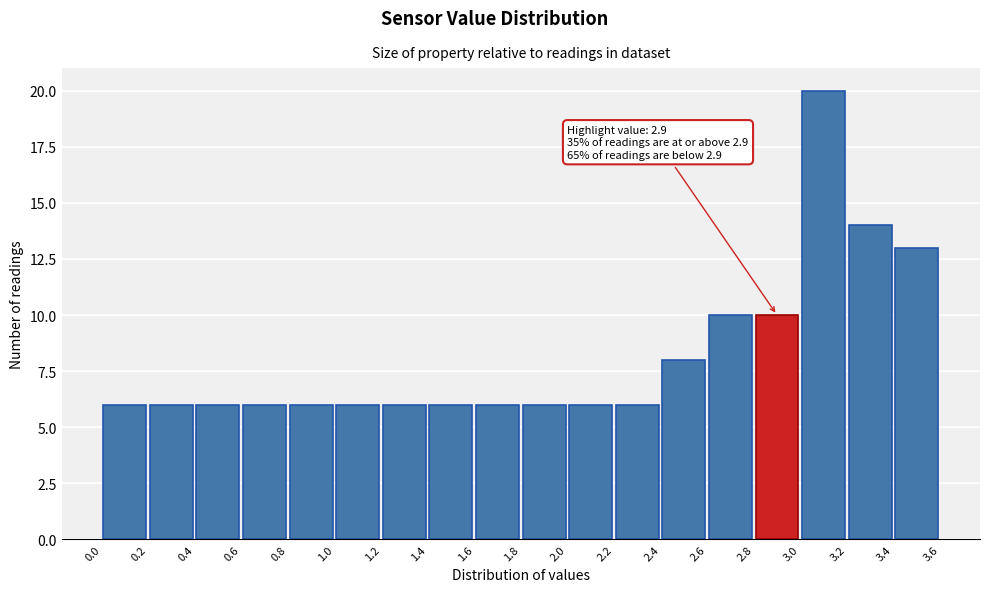

Over which range of the x-axis is the bar tallest?

3.0 to 3.2